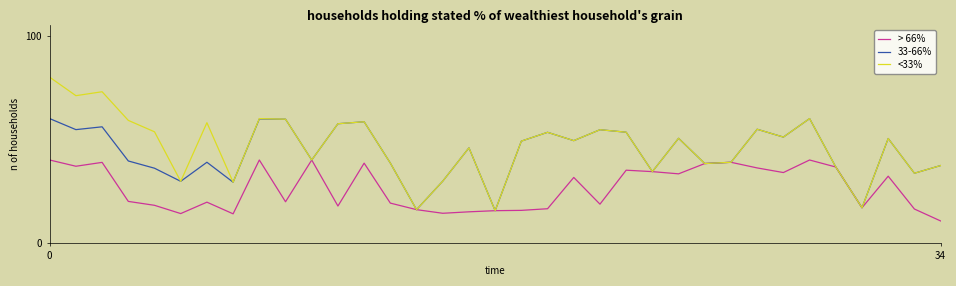

Which series has the widest spread of values?

<33%